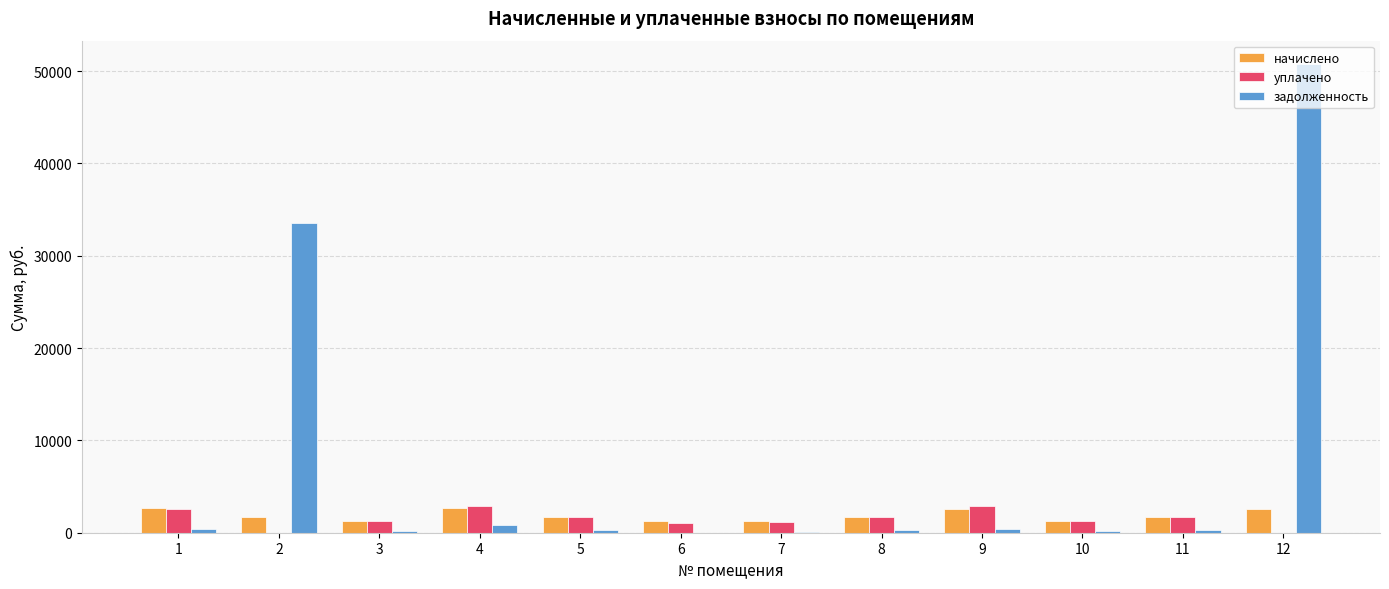

How many data points does each series have?

12